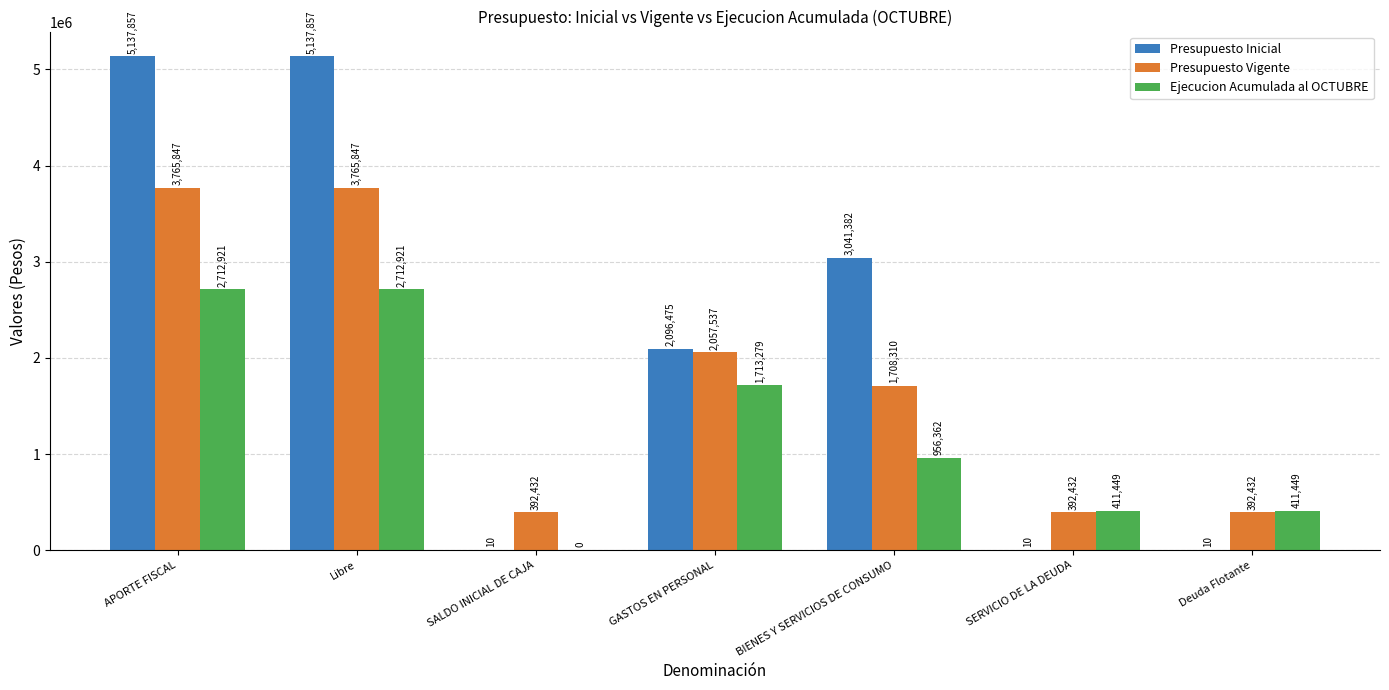

Where does the Presupuesto Vigente series first go above 1708310?

APORTE FISCAL